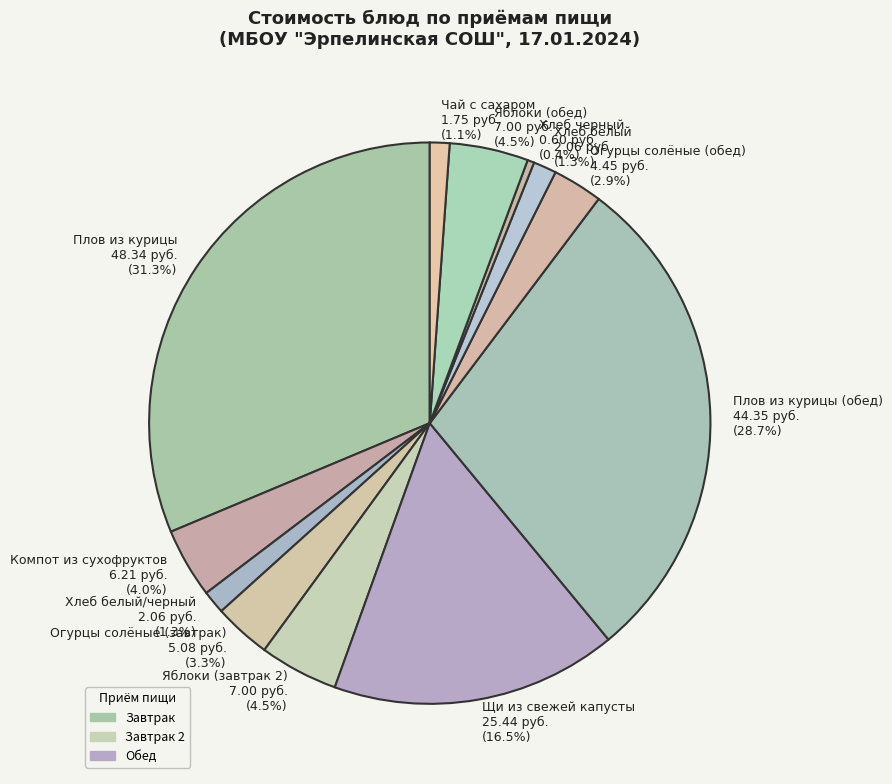

Which has a higher value, Огурцы солёные (завтрак) 5.08 руб. (3.3%) or Плов из курицы (обед) 44.35 руб. (28.7%)?

Плов из курицы (обед) 44.35 руб. (28.7%)